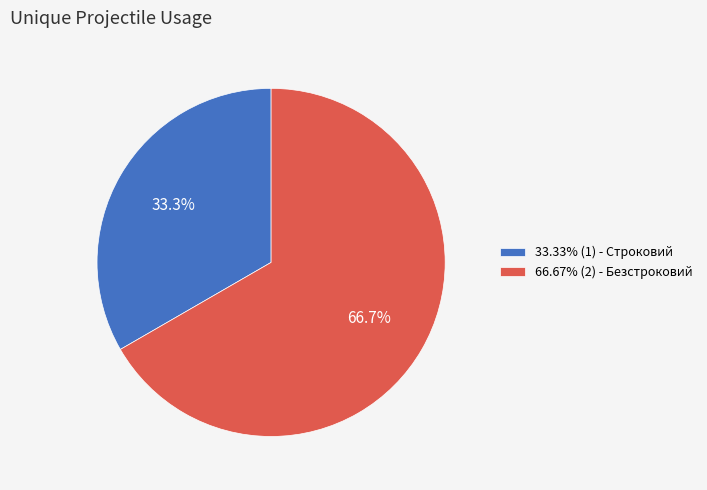

Approximately how many times larger is the value at 66.67% (2) - Безстроковий compared to 33.33% (1) - Строковий?

2.0